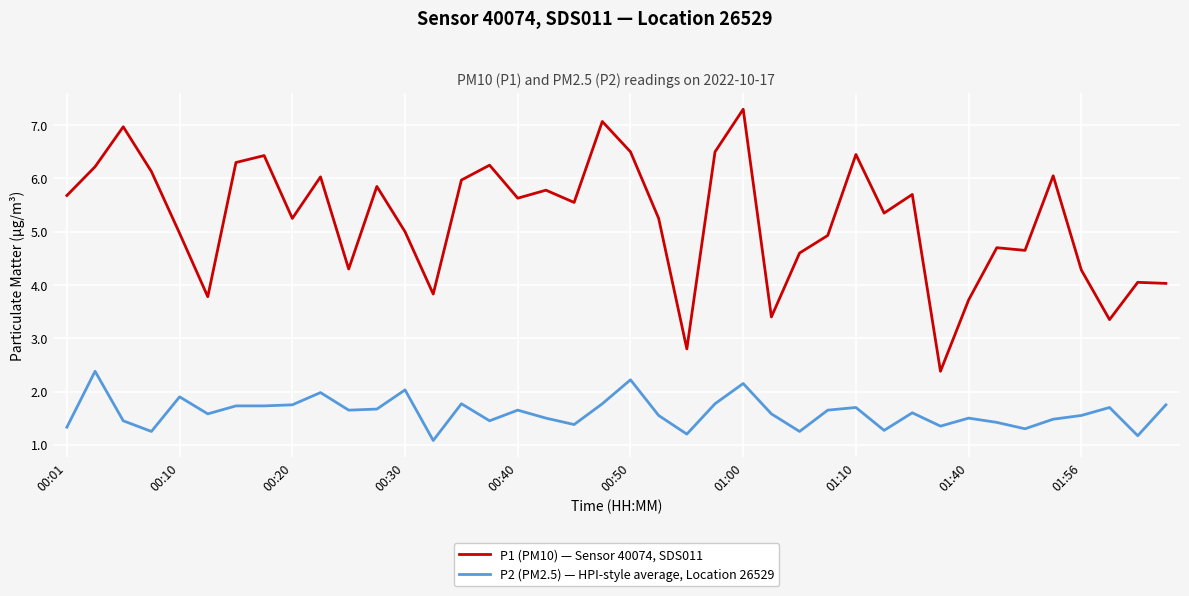

How many lines are shown in the chart?

2